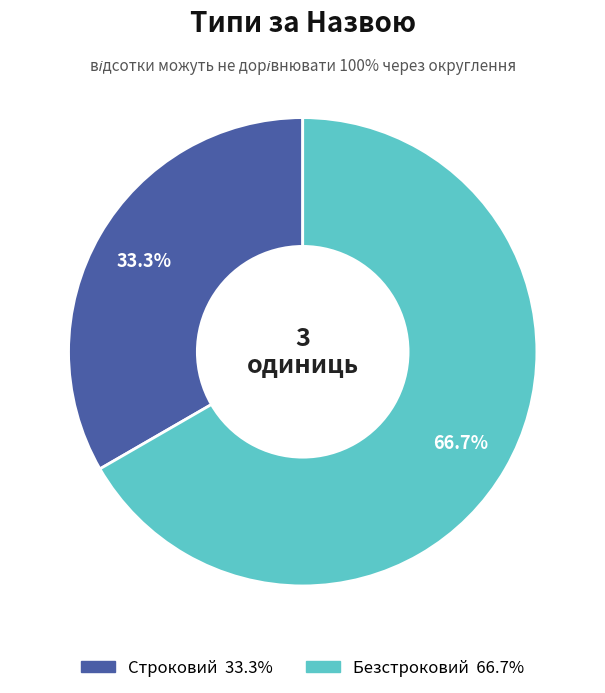

Does Безстроковий represent more than half of the total?

Yes